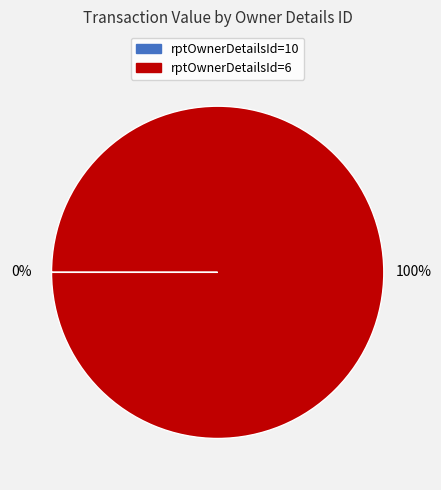

To the nearest percent, what is the average slice percentage?

50%